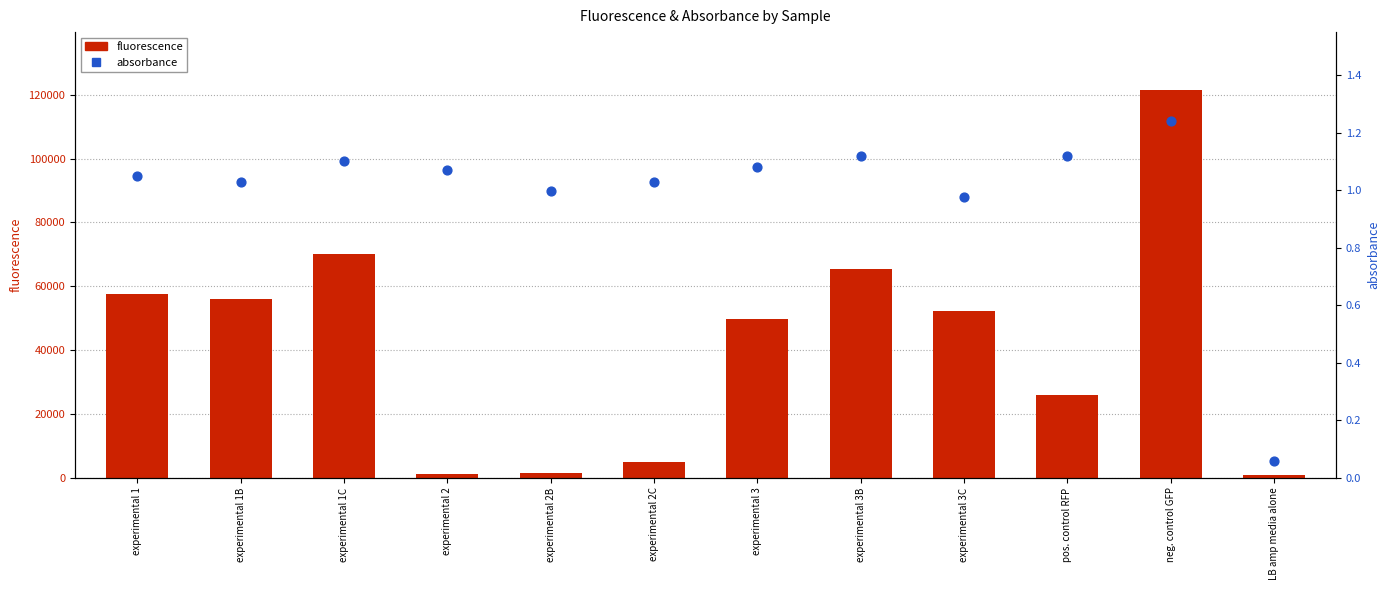

Which series has the largest total across all categories?

fluorescence